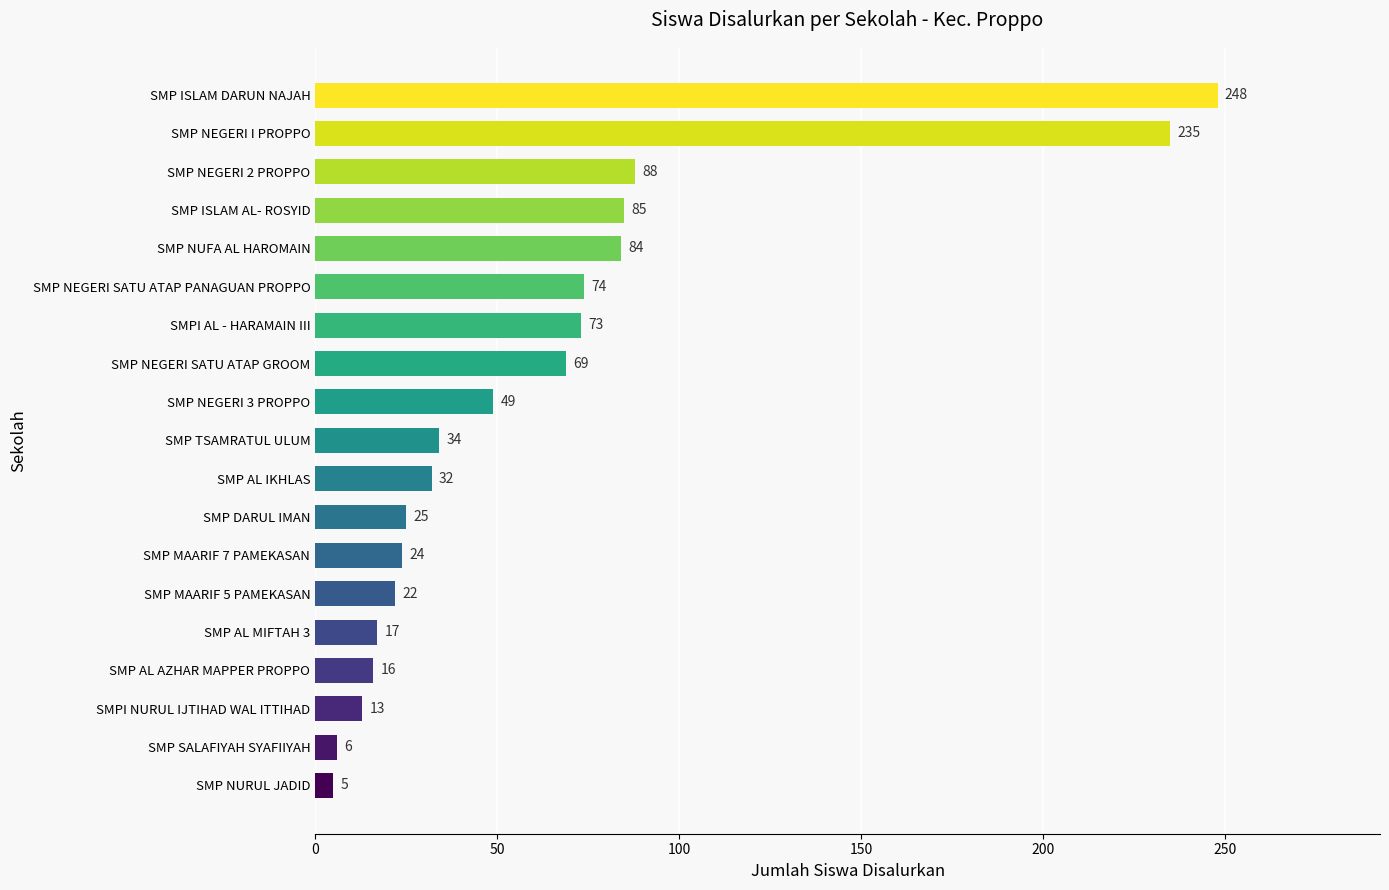

What is the approximate value at SMP NEGERI 2 PROPPO?

88